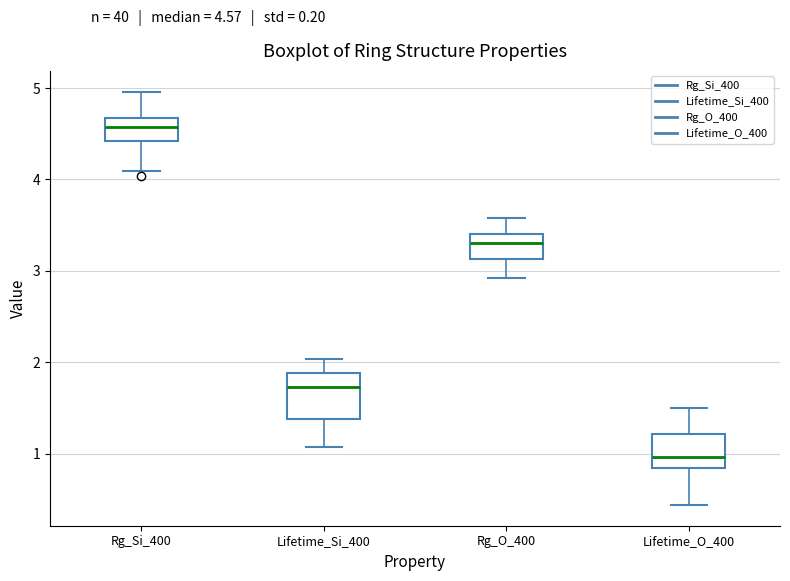

Which box has the lowest median line?

Lifetime_O_400